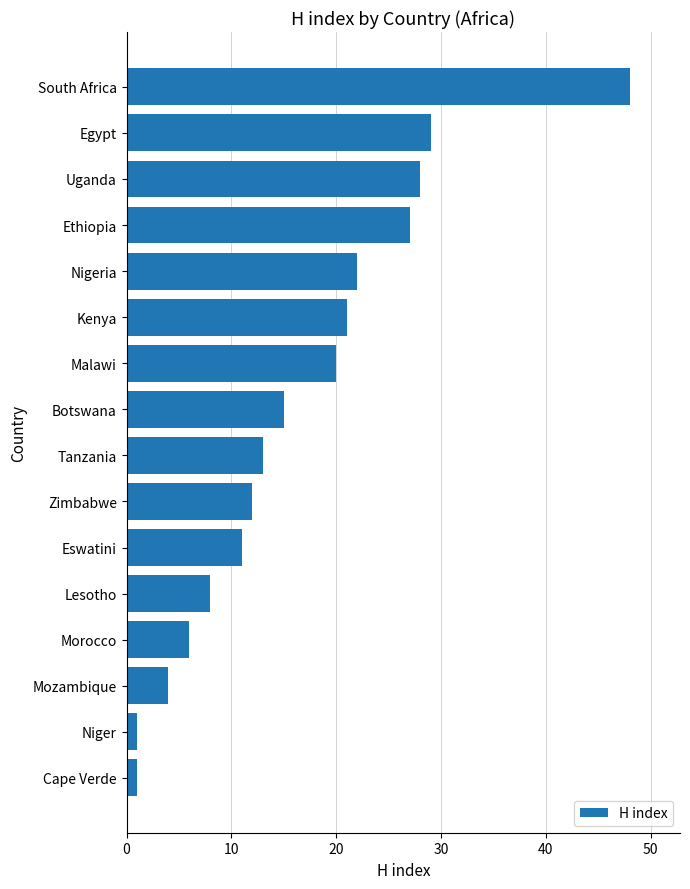

Which category has the highest value across all series?

South Africa